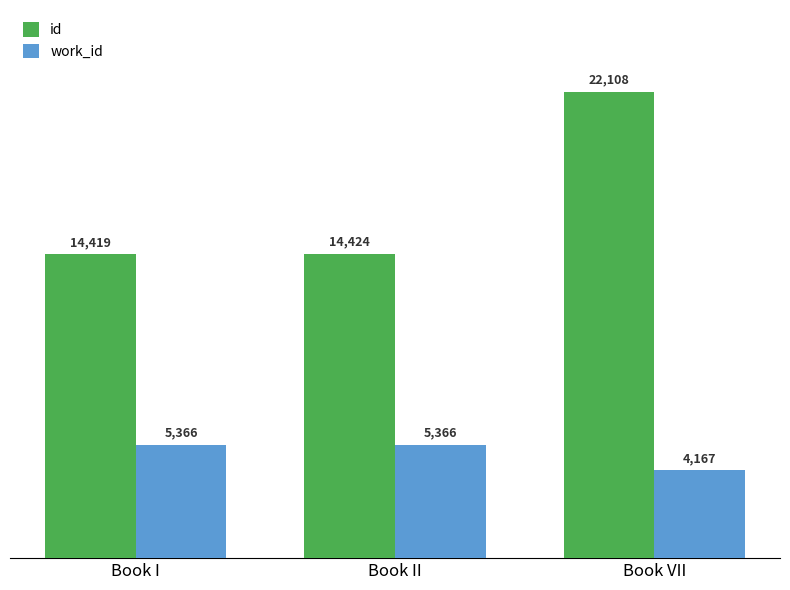

What position from the right is Book II?

2